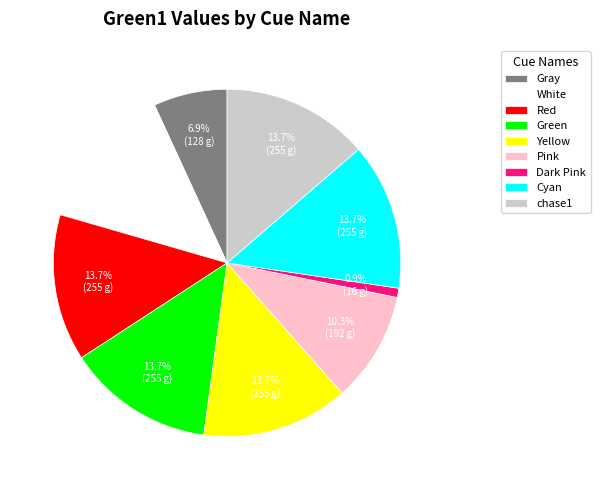

Between White and Pink, which is larger?

White